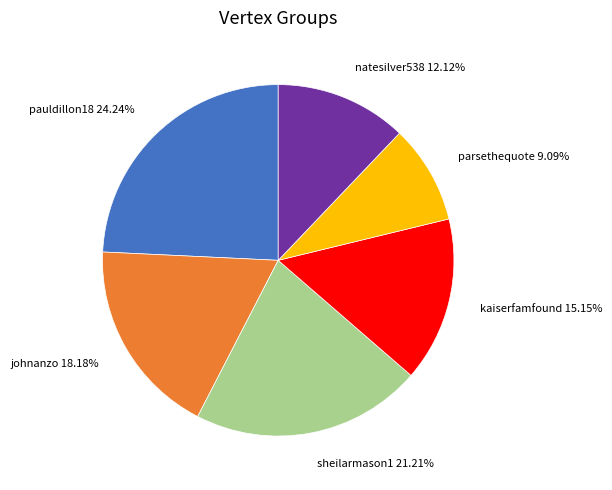

Is parsethequote the majority of the pie?

No